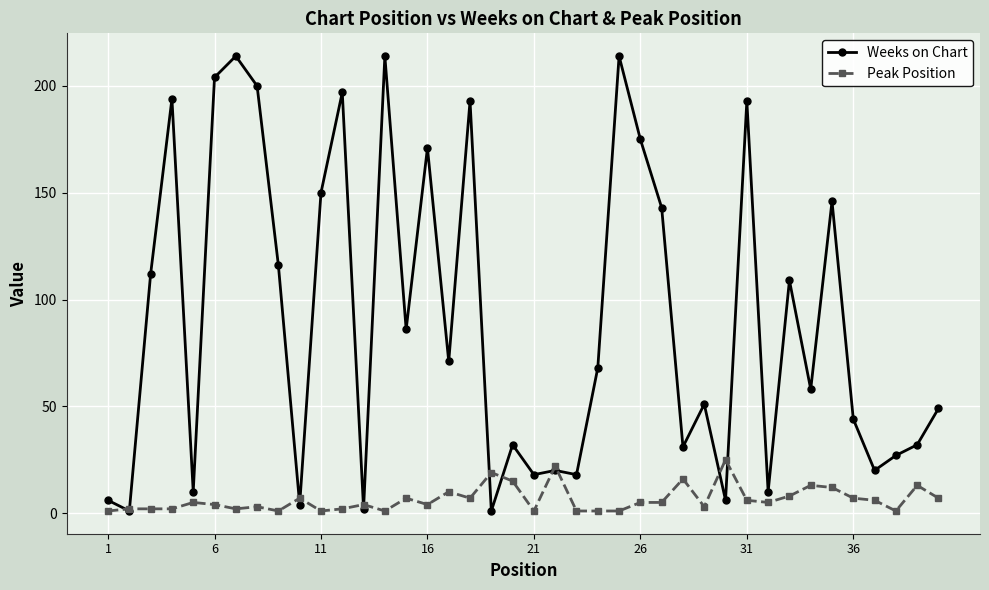

True or false: Weeks on Chart and Peak Position cross at least once.

True